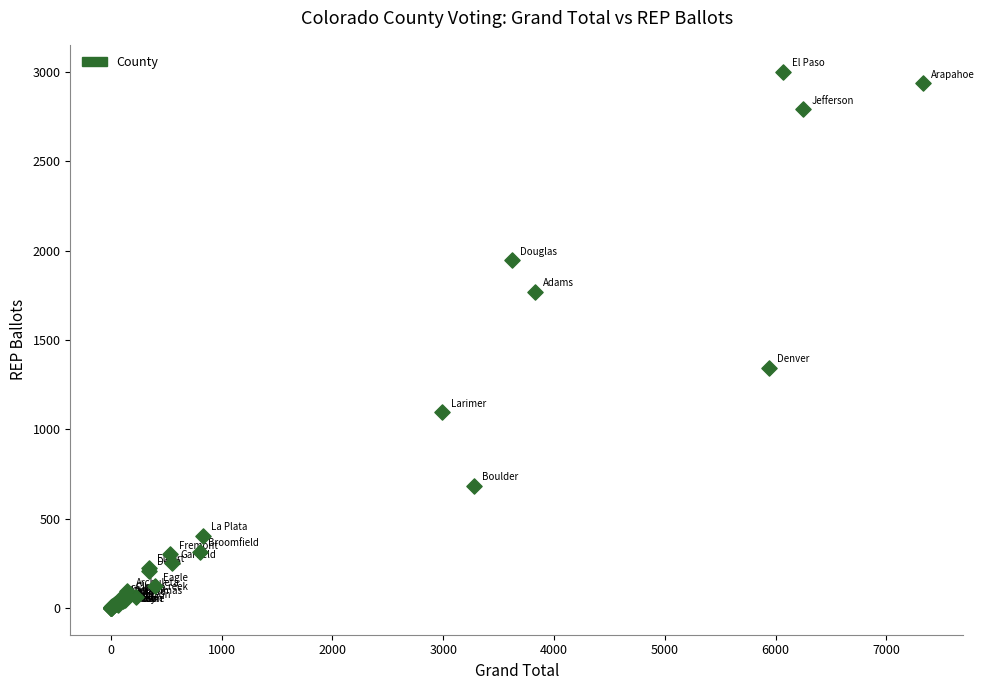

What Y value in the scatter plot is closest to 1501?

1344